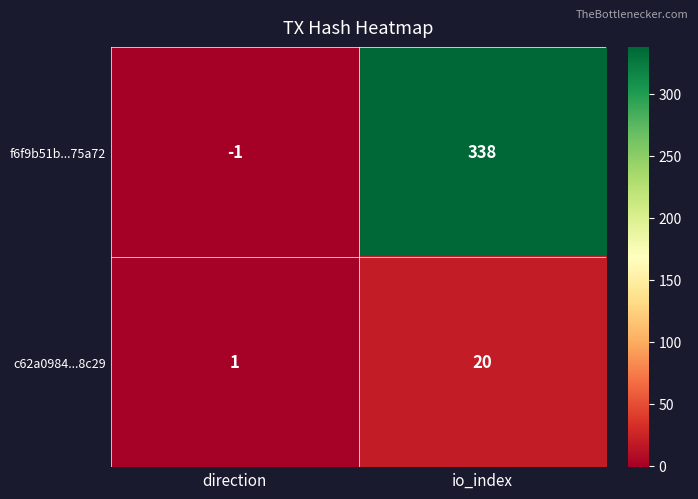

List the series in order of their overall mean, lowest first.

c62a0984...8c29, f6f9b51b...75a72